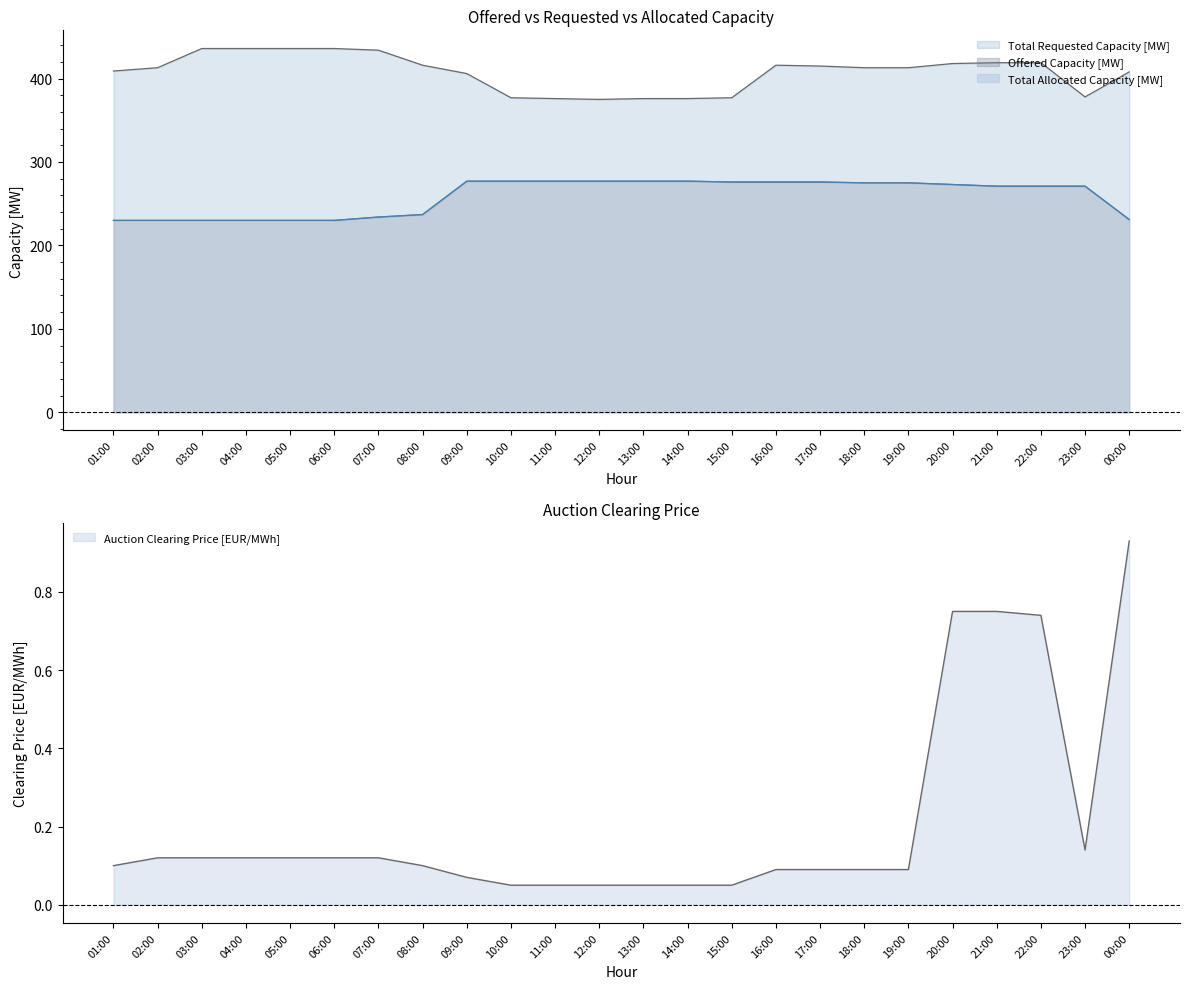

At which label does Total Allocated Capacity [MW] reach its peak?

09:00